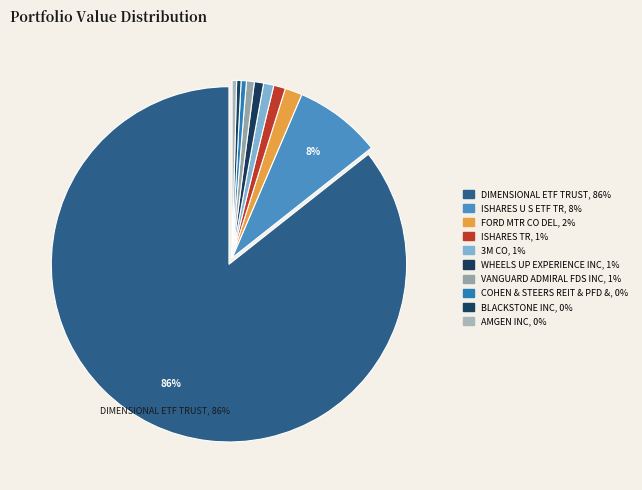

How many segments does this pie chart have?

10